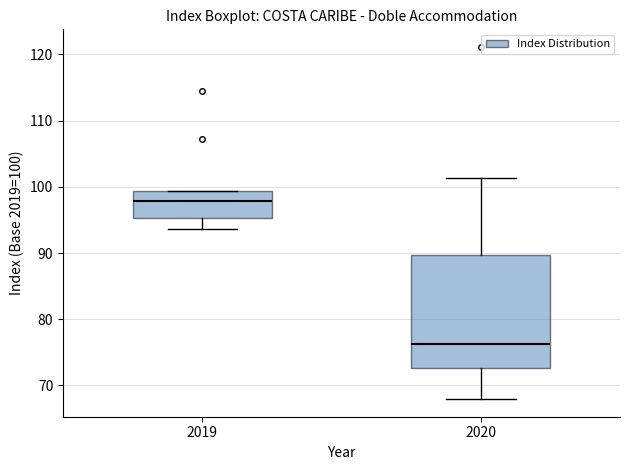

Reading left to right, read every box against the y-axis: the position of its median line, the range the box covers, and the ends of its whiskers. The values are not printed on the chart, so give them approximately, as read against the axis.

2019: median 98, box 95 to 99, whiskers 94 to 99
2020: median 76, box 73 to 90, whiskers 68 to 101